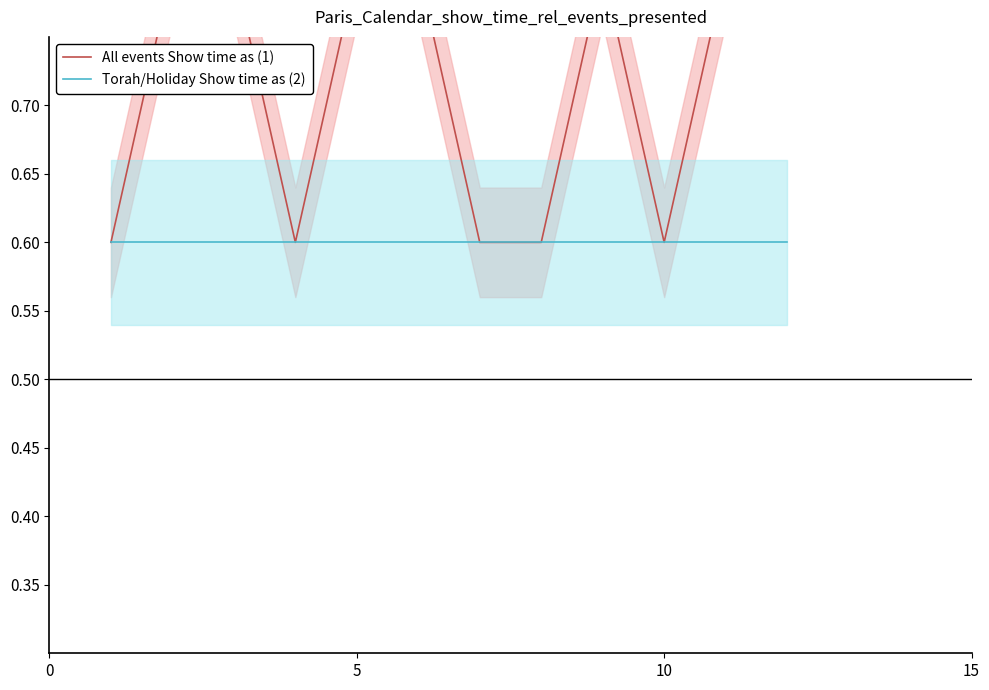

Rank the series by their average value, from lowest to highest.

Torah/Holiday Show time as (2), All events Show time as (1)